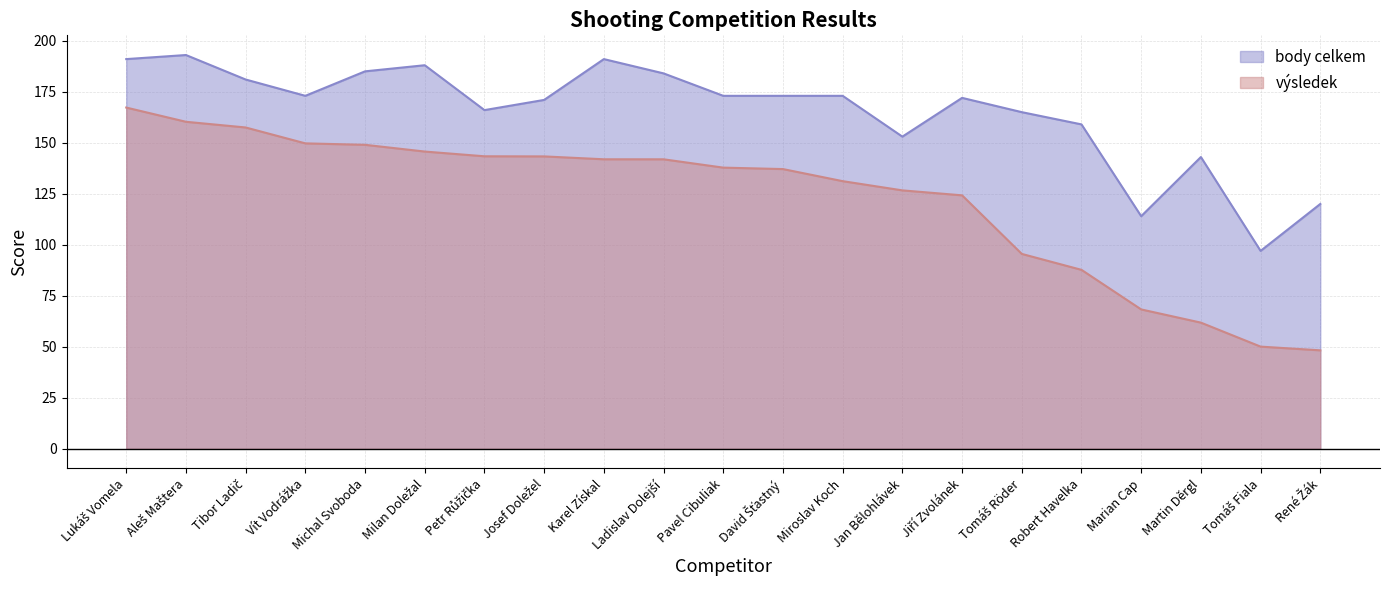

At which category does the chart reach its peak across all series?

Aleš Maštera